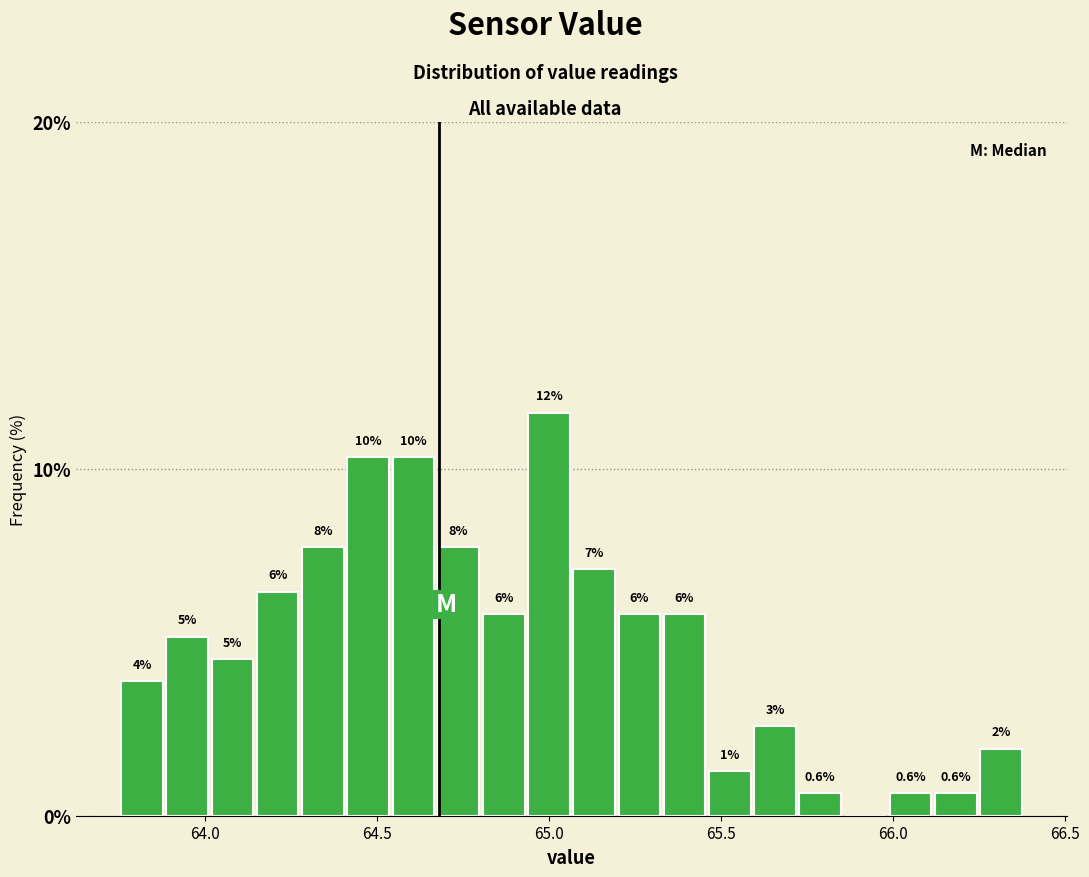

Read against the x-axis, roughly where is the centre of the tallest bar?

65.00